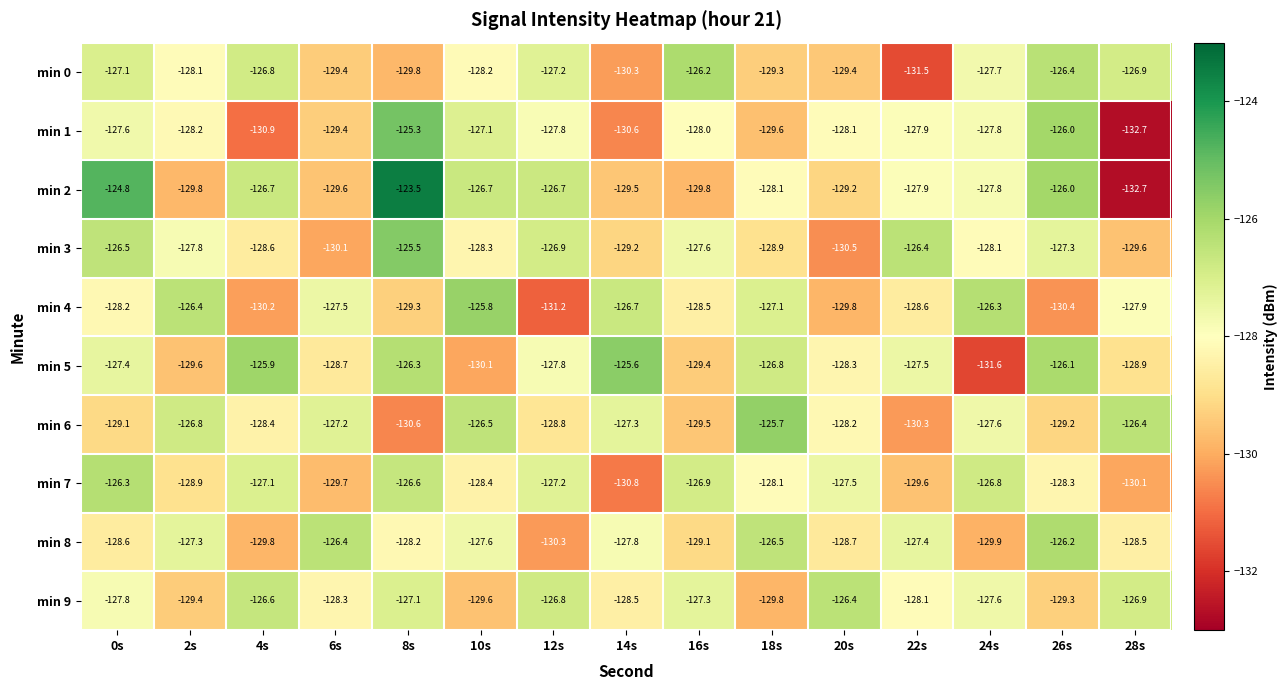

What is the approximate value of min 3 at 4s?

-128.6